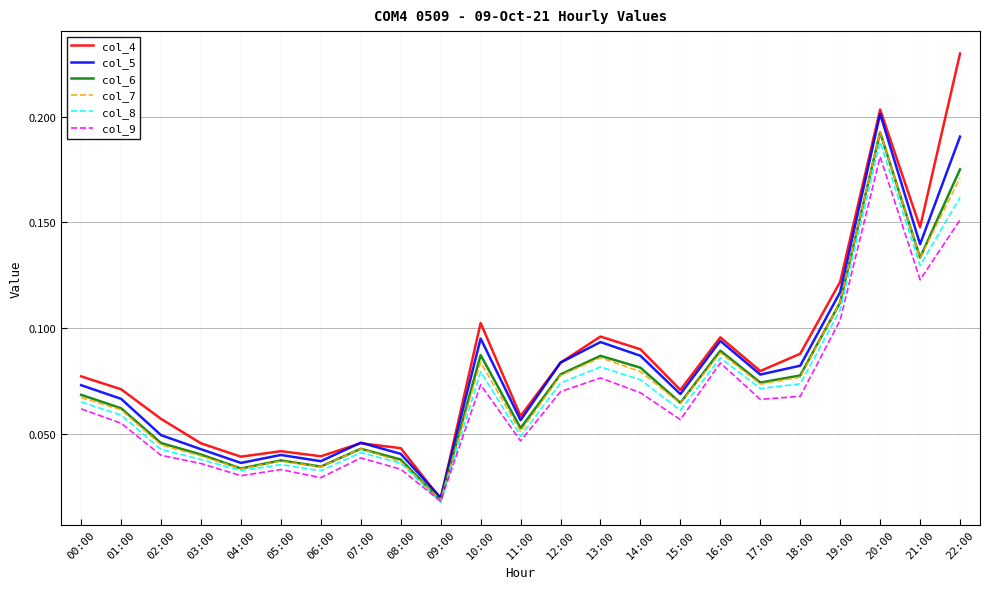

What position from the left is 17:00?

18